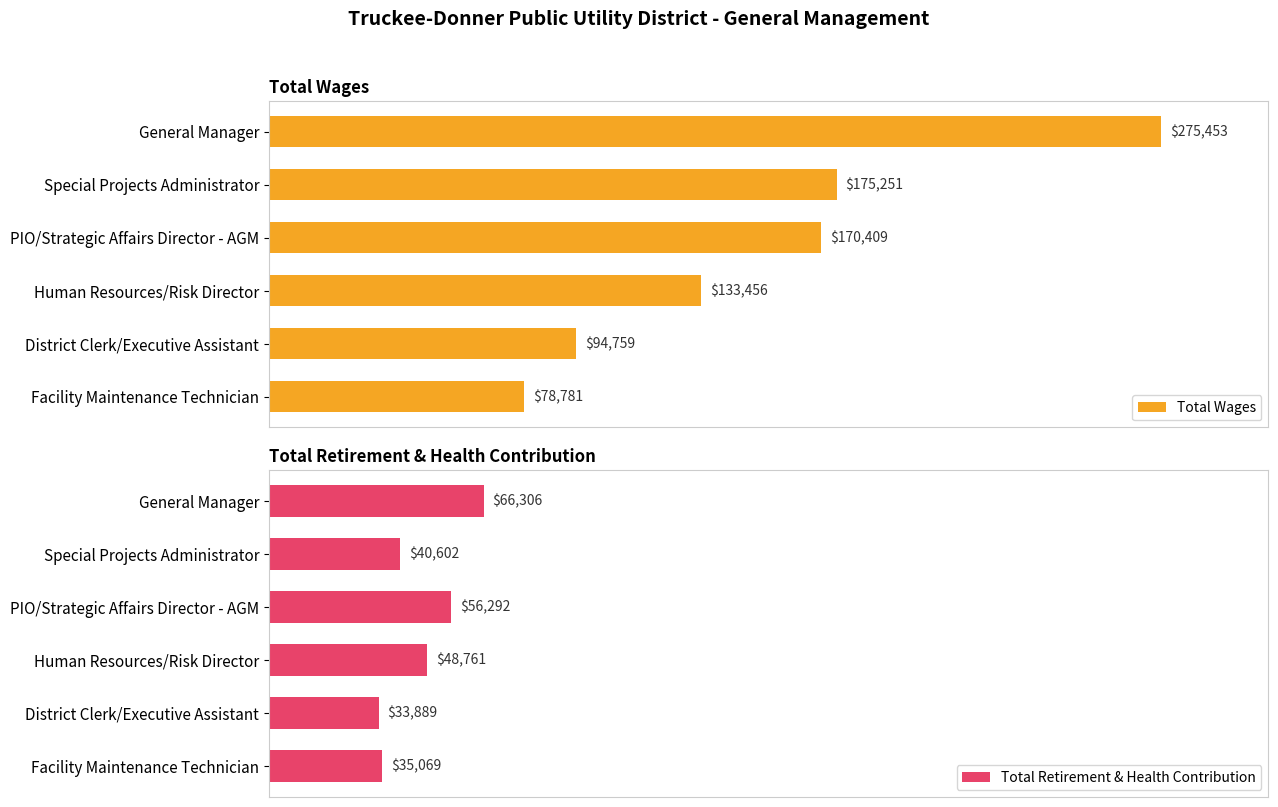

Which series has the widest spread of values?

Total Wages